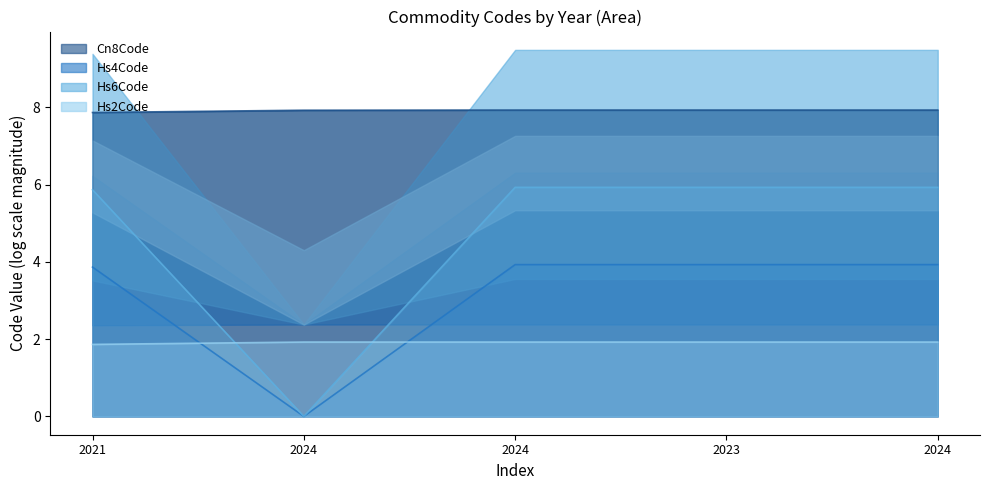

True or false: Commodity_Cn8Code has a value of 10.5 at 2021.

False